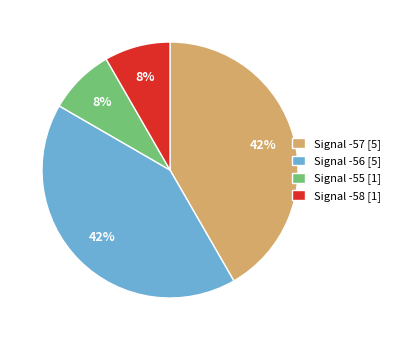

Count the number of slices in the pie.

4